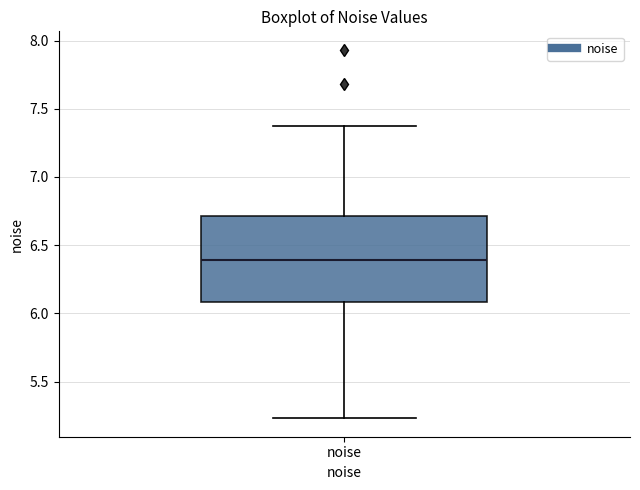

Transcribe this box plot: give where the median line is, the range the box spans, and where the two whiskers end, as read against the y-axis. The values are not printed on the chart, so give them approximately, as read against the axis.

median 6.40, box 6.10 to 6.70, whiskers 5.25 to 7.35